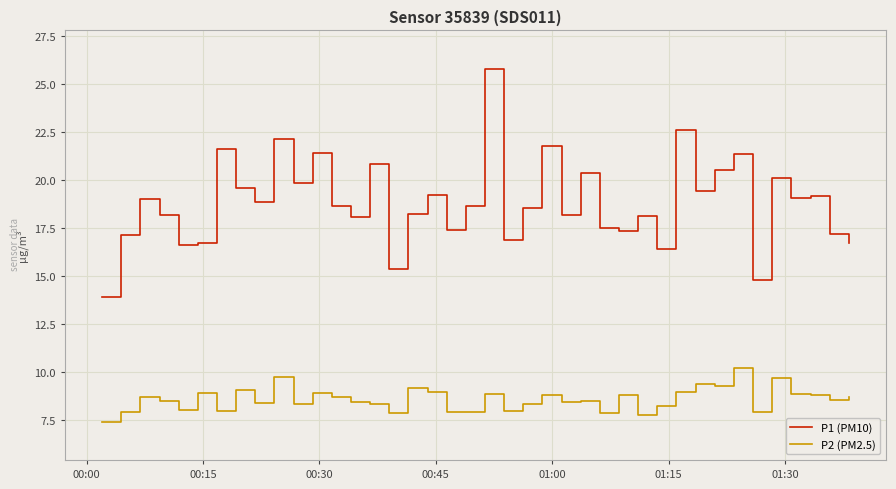

What is the difference between the maximum and minimum values in the P2 (PM2.5) series?

2.8